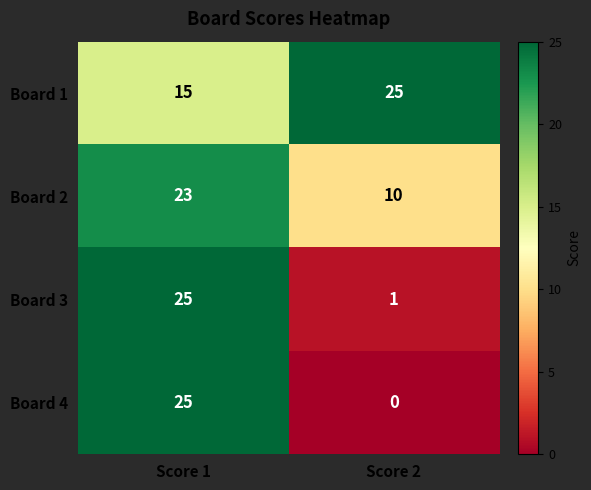

At which label does Board 1 reach its peak?

Score 2